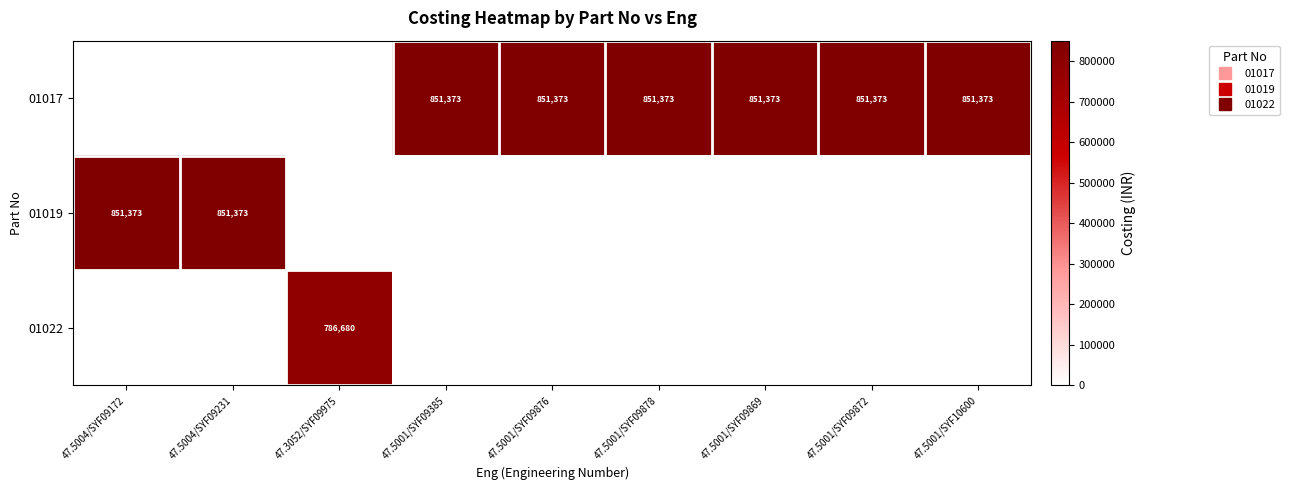

List the labels in order of 01022 value, largest first.

47.3052/SYF09975, 47.5004/SYF09172, 47.5004/SYF09231, 47.5001/SYF09385, 47.5001/SYF09876, 47.5001/SYF09878, 47.5001/SYF09869, 47.5001/SYF09872, 47.5001/SYF10600